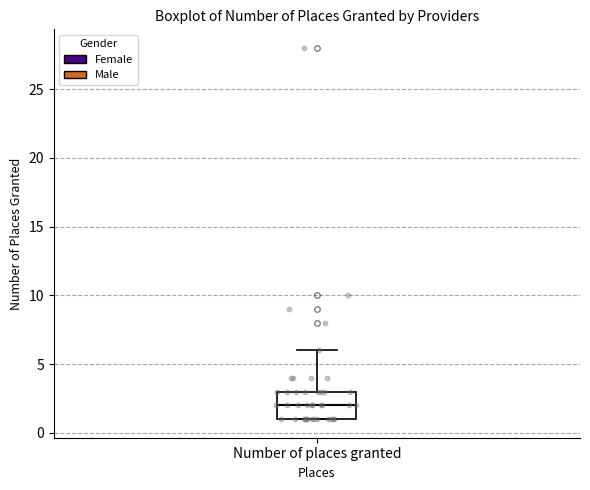

Read this box plot against the y-axis: the position of the median line, the range covered by the box, and the ends of both whiskers. The values are not printed on the chart, so give them approximately, as read against the axis.

median 2, box 1 to 3, whiskers 1 to 6